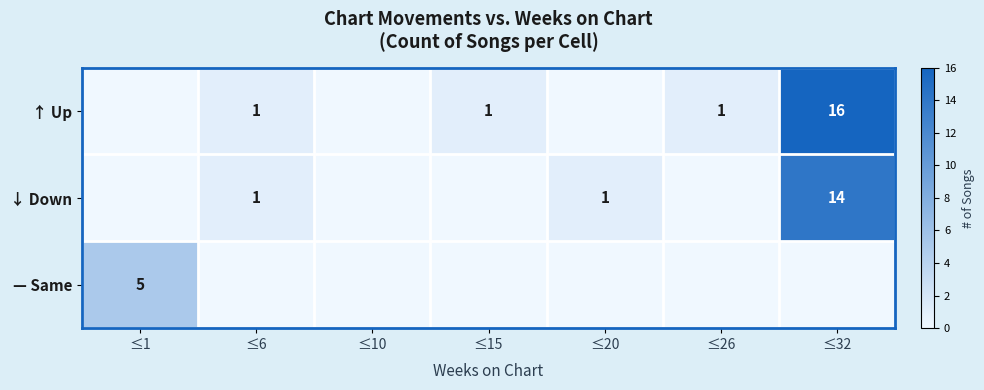

True or false: — Same has a value of 1 at ≤1.

False